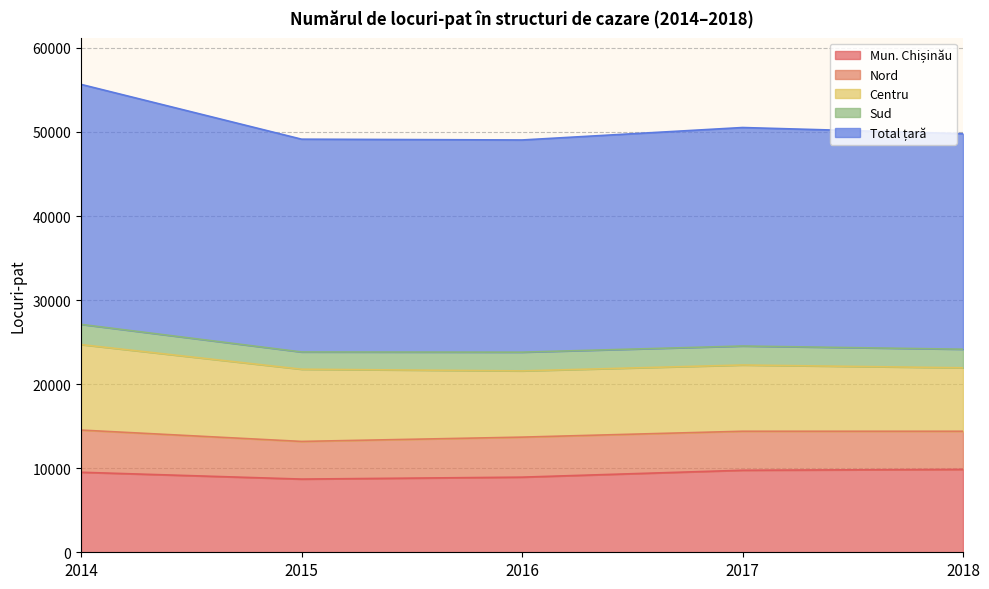

What are all the series names shown in the legend?

Mun. Chișinău, Nord, Centru, Sud, Total țară